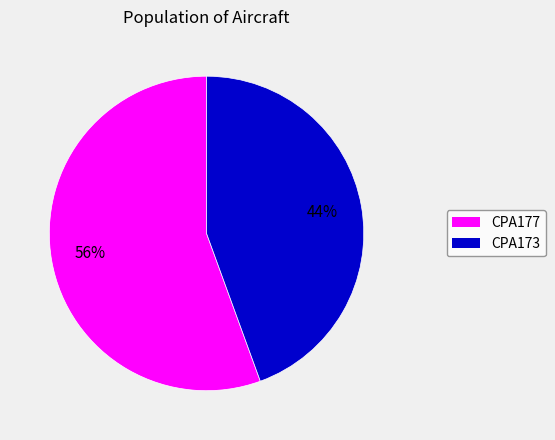

To the nearest percent, what portion does CPA173 represent?

44%